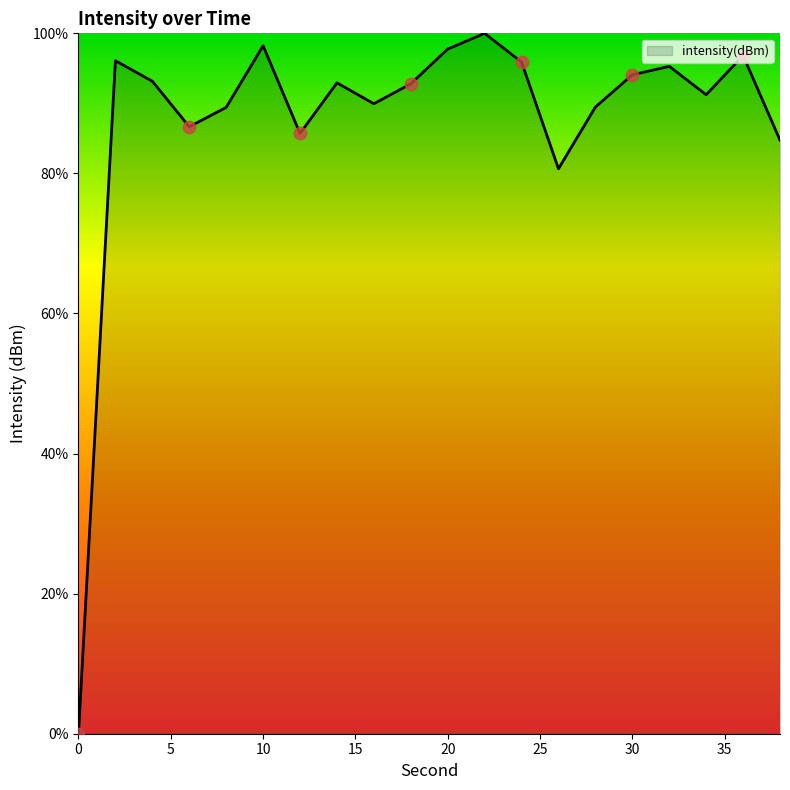

What is the greatest value displayed?

100.0